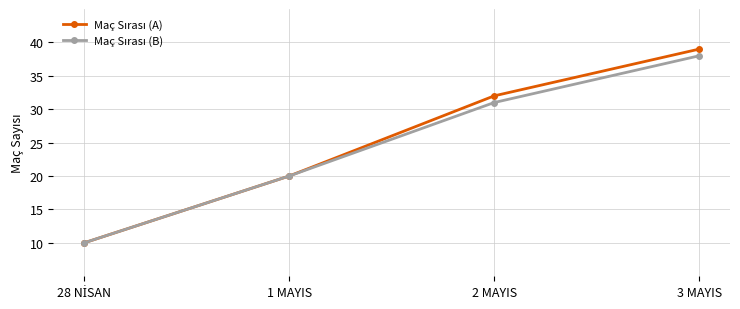

What is the total value across all series at 2 MAYIS?

63